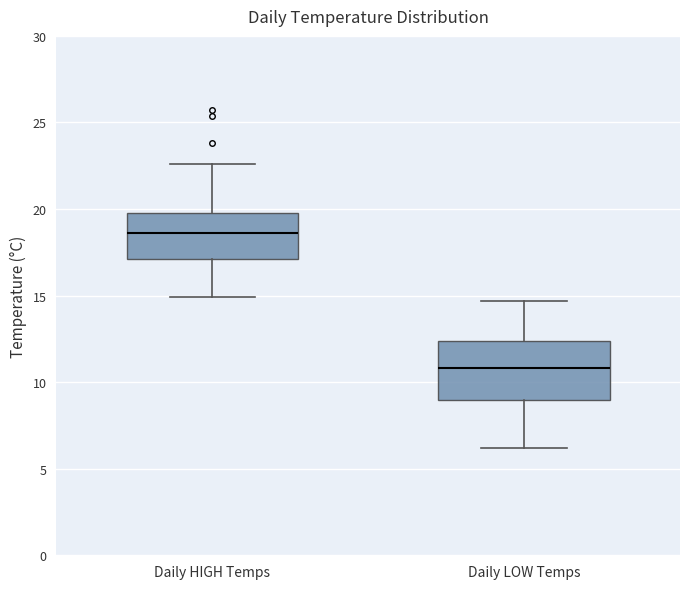

Reading left to right, transcribe this box plot: for each box, give where its median line is, the range the box spans, and where its two whiskers end, as read against the y-axis. The values are not printed on the chart, so give them approximately, as read against the axis.

Daily HIGH Temps: median 18.5, box 17.0 to 20.0, whiskers 15.0 to 22.5
Daily LOW Temps: median 11.0, box 9.0 to 12.5, whiskers 6.0 to 14.5